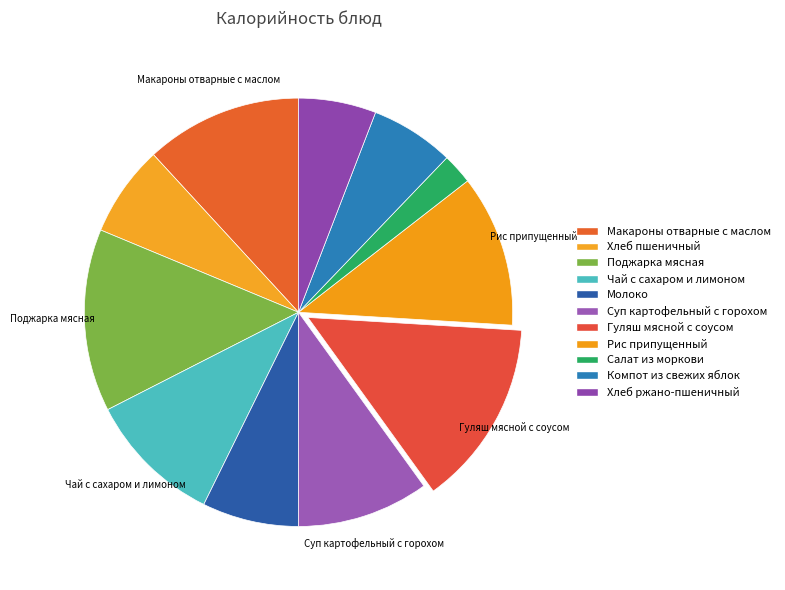

Is there any slice that represents more than half of the pie?

No